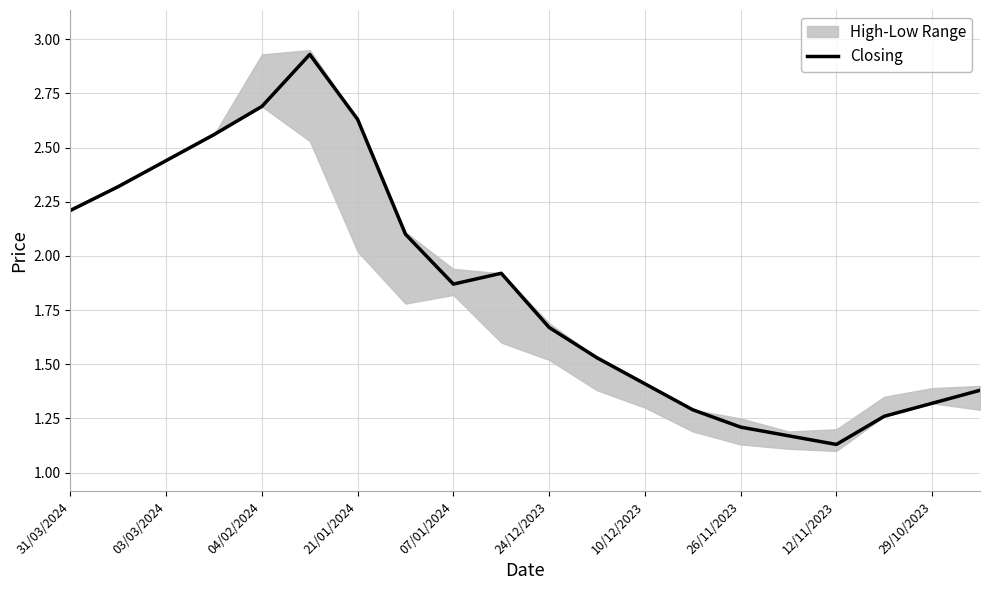

What position from the left is 17?

18